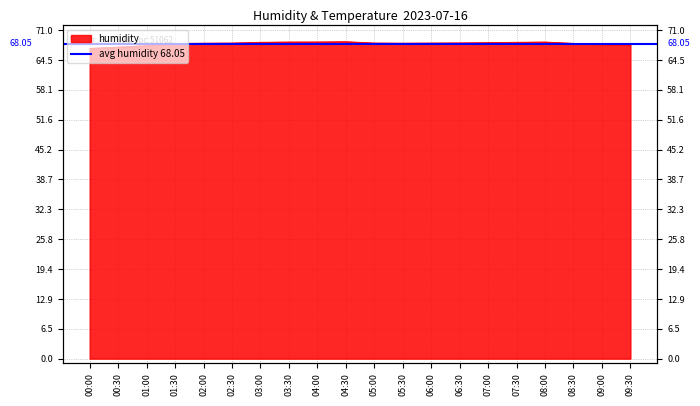

Where is the first local minimum?

05:30